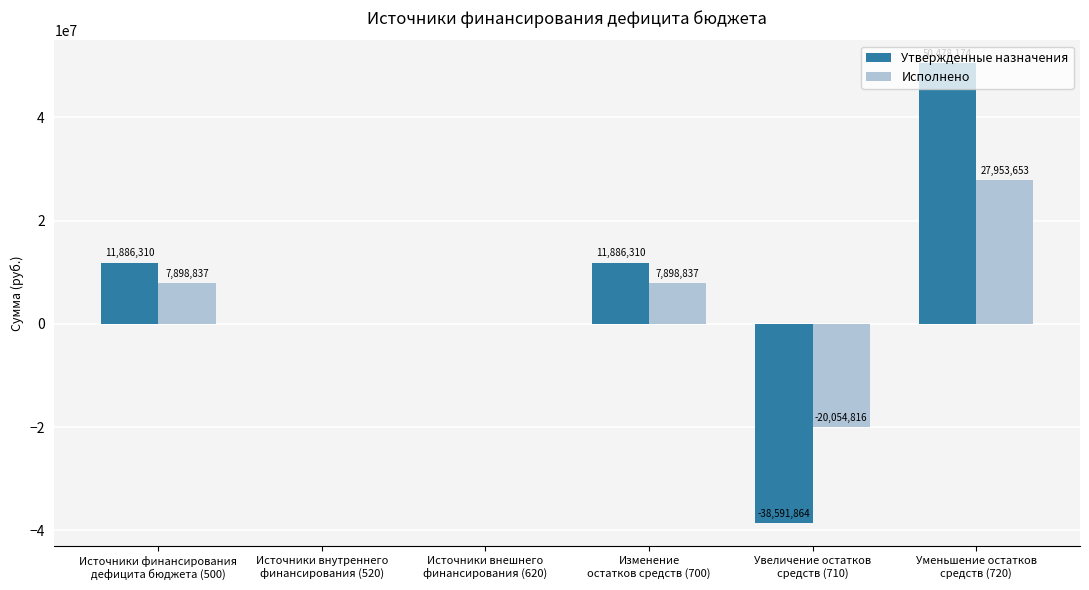

Which series has the largest total across all categories?

Утвержденные назначения